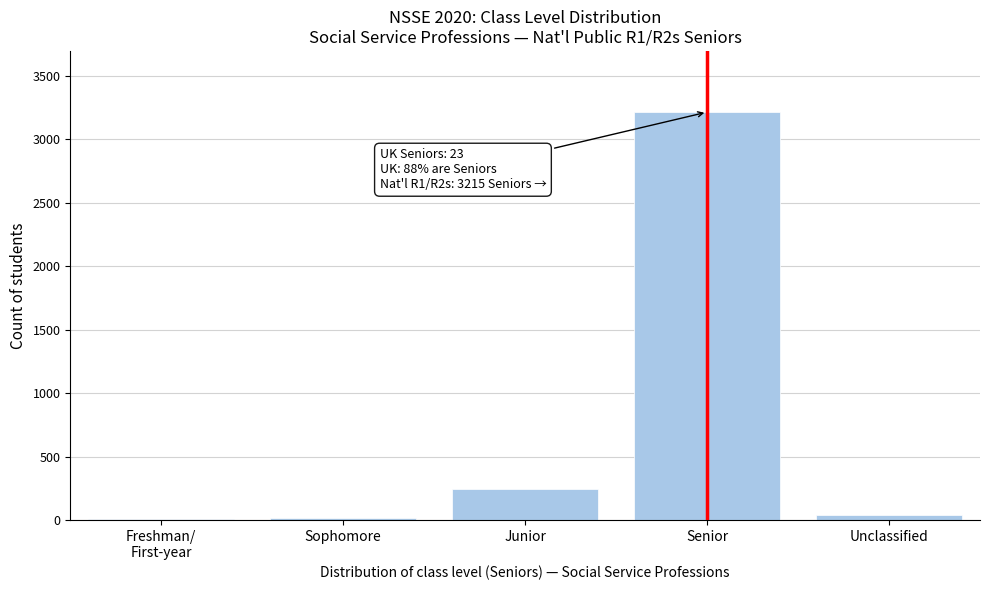

The chart shows a value of 5346 at Senior. True or false?

False